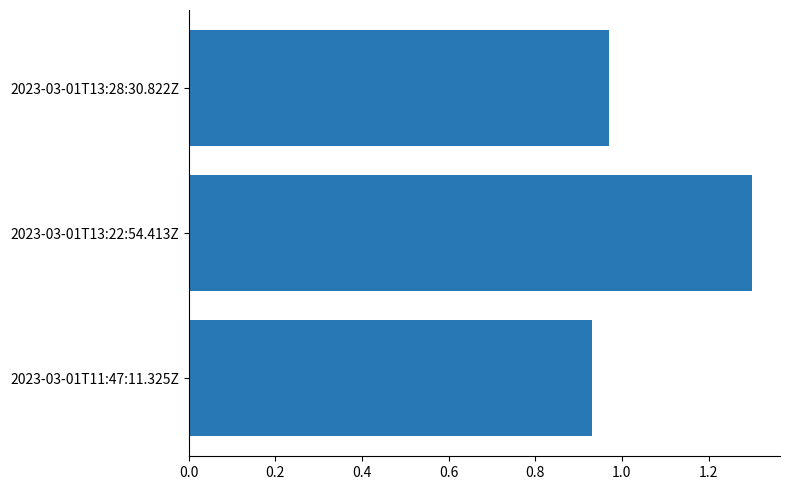

List the labels in order of value, smallest first.

2023-03-01T11:47:11.325Z, 2023-03-01T13:28:30.822Z, 2023-03-01T13:22:54.413Z